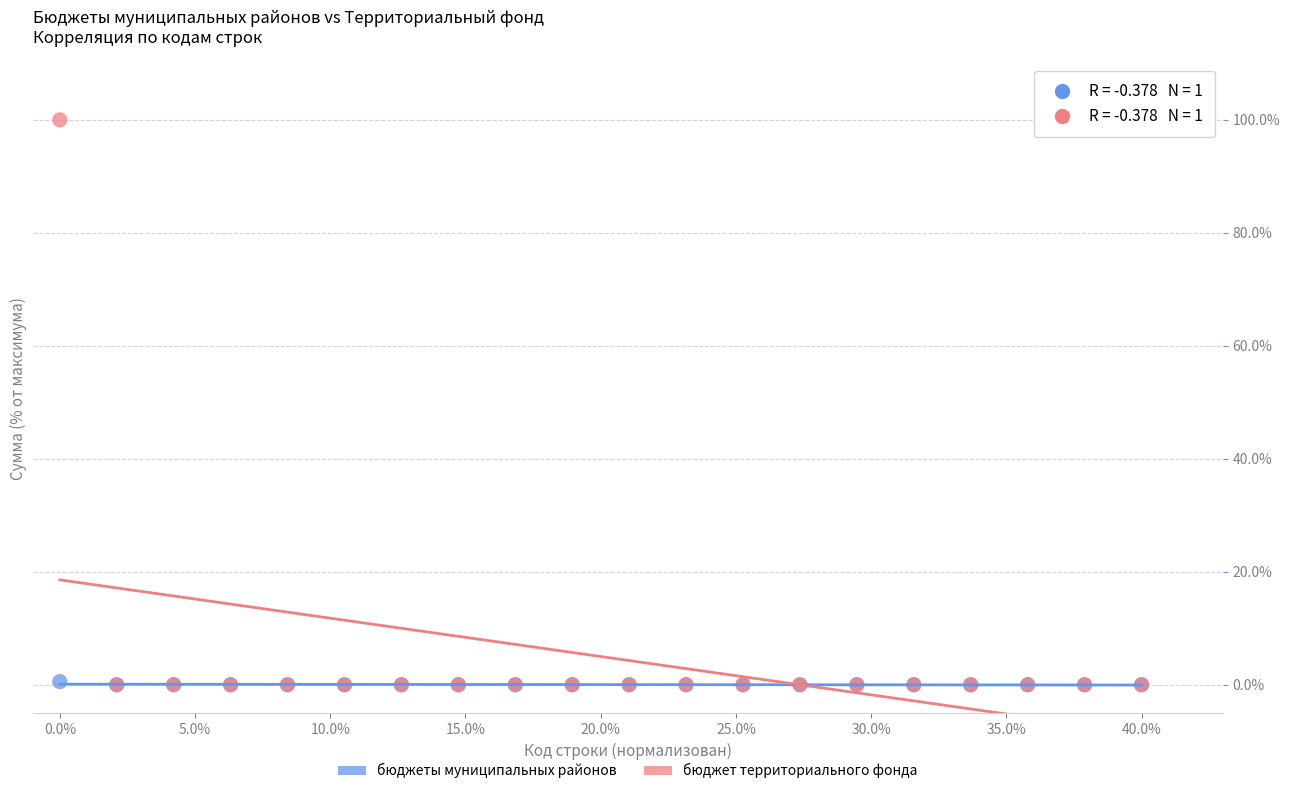

What are all the series names shown in the legend?

бюджеты муниципальных районов, бюджет территориального фонда